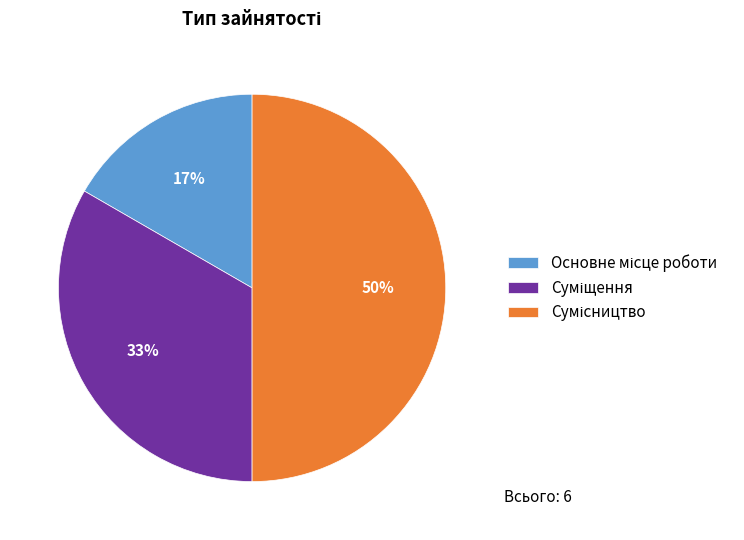

To the nearest percent, what is the average slice percentage?

33%